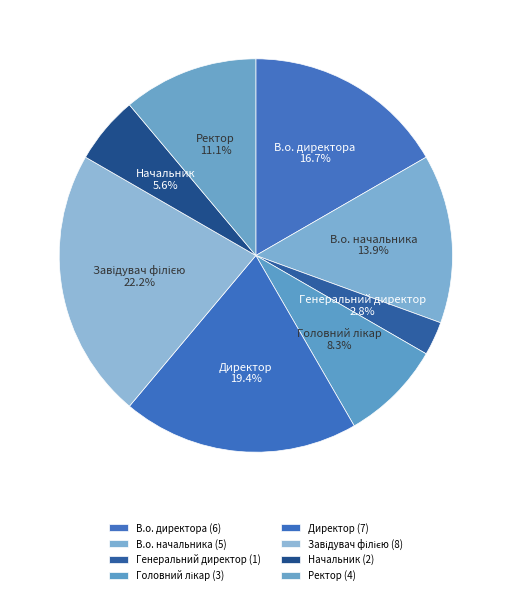

How many slices are in this pie chart?

8